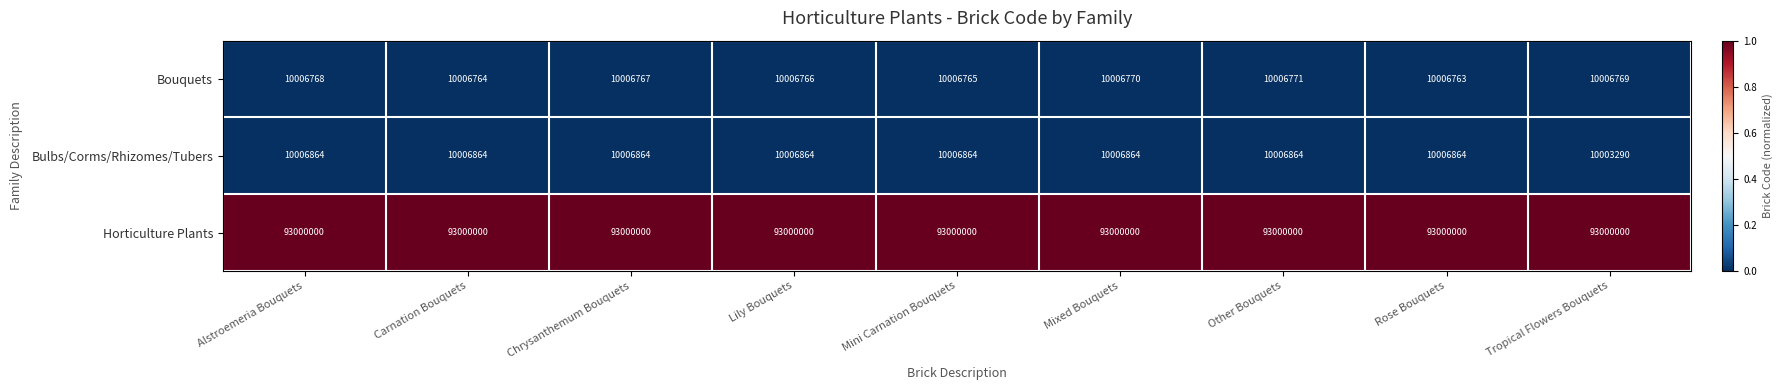

The Bouquets series shows 10006769 at Tropical Flowers Bouquets. True or false?

True